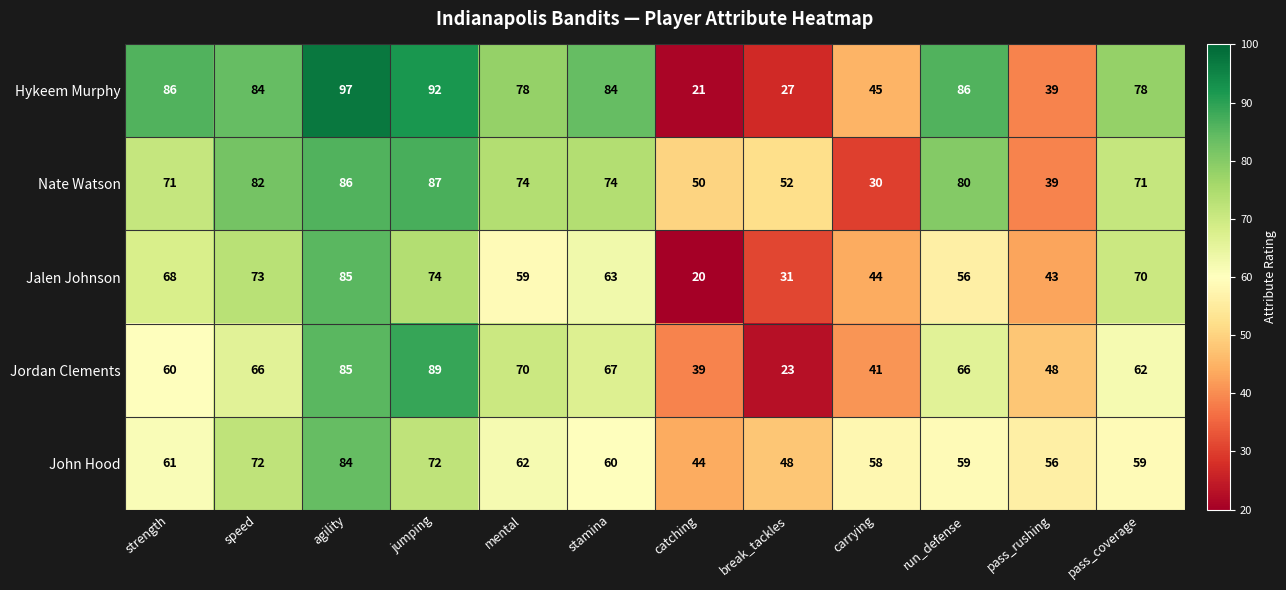

At which category is the sum across all series the highest?

agility